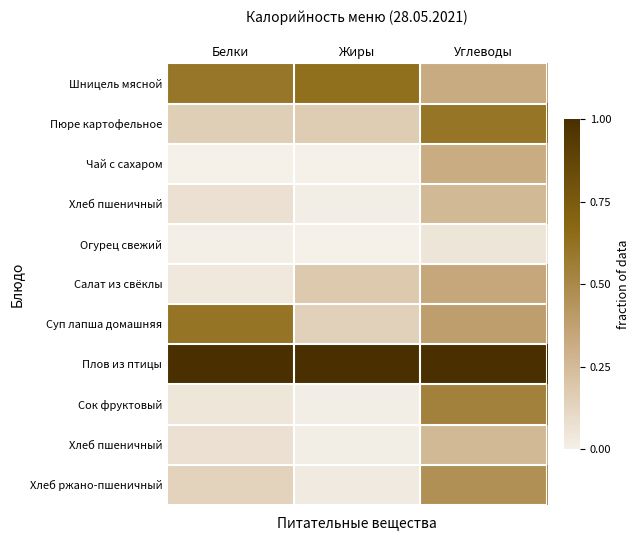

Which category has the highest value across all series?

Белки